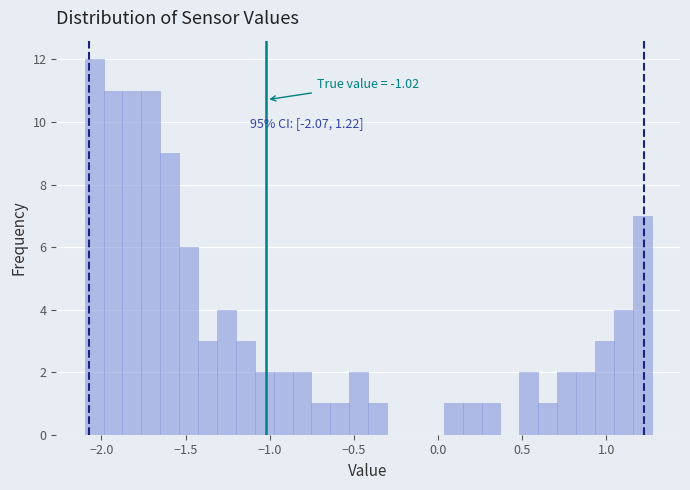

Read against the x-axis, roughly where is the centre of the tallest bar?

-2.05